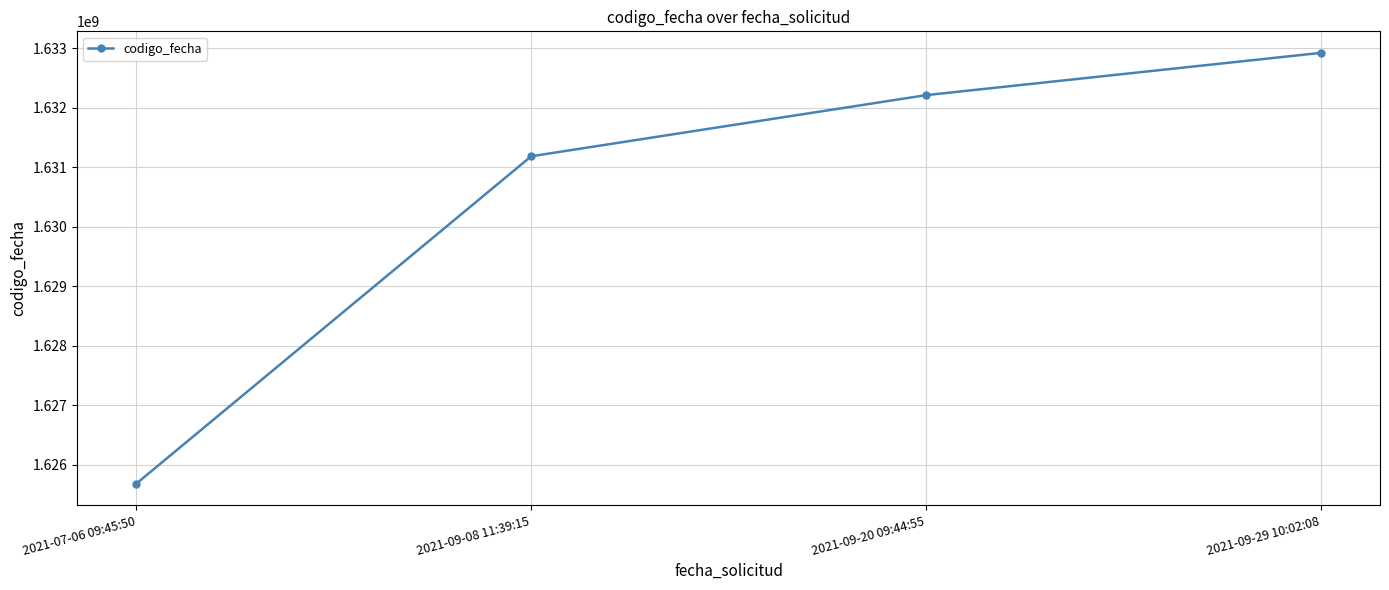

What is the difference between the maximum and minimum values?

7244207